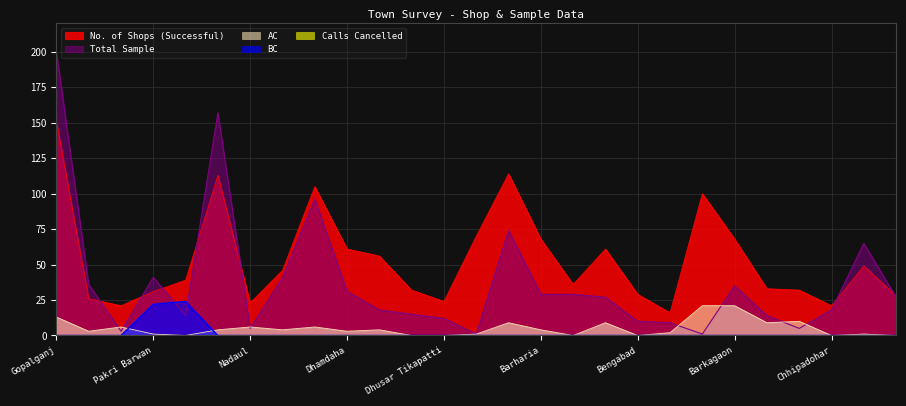

What is the sum of the Total Sample values at Amour and Barkagaon?

50